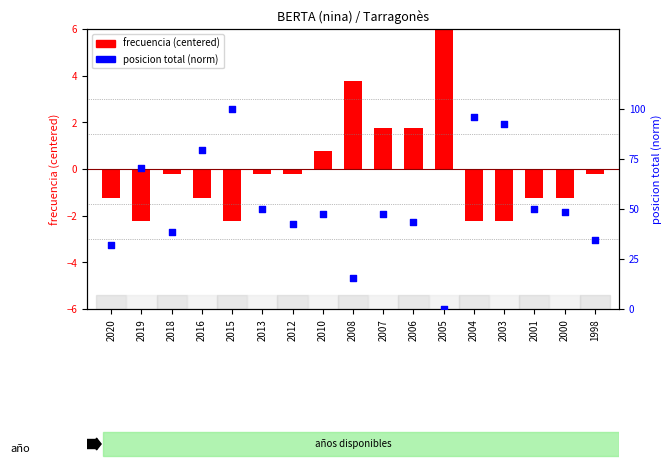

At how many categories does at least one series exceed 21?

15